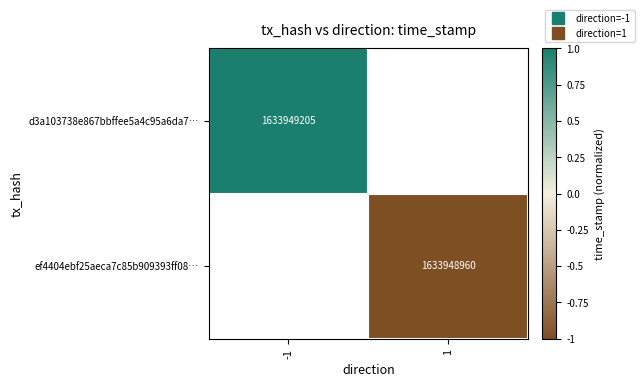

Which label corresponds to the smallest value in the chart?

1